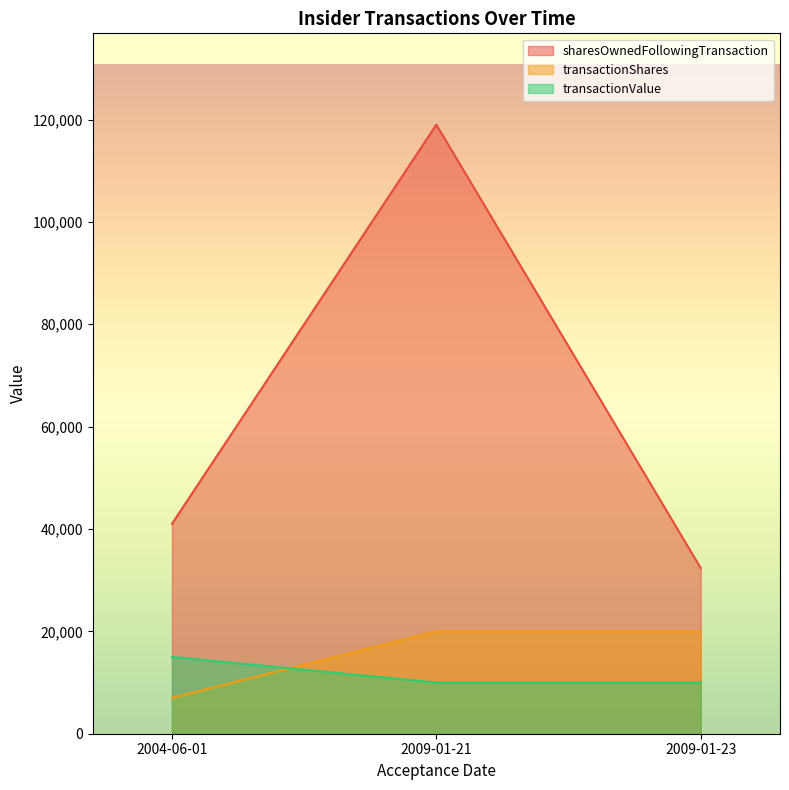

Which series has the largest total across all categories?

sharesOwnedFollowingTransaction